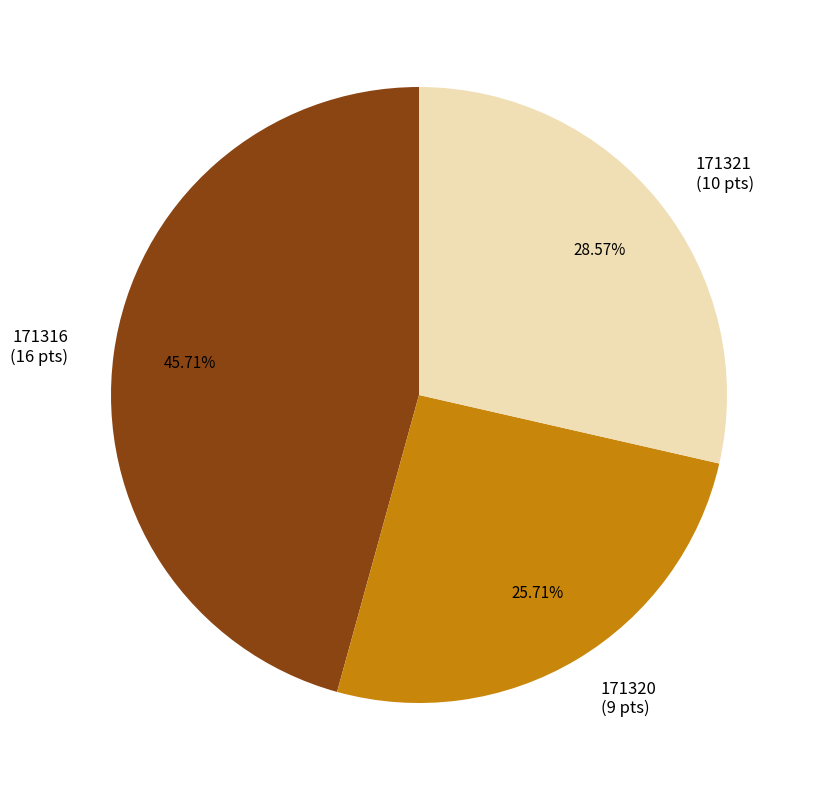

Count the number of slices in the pie.

3